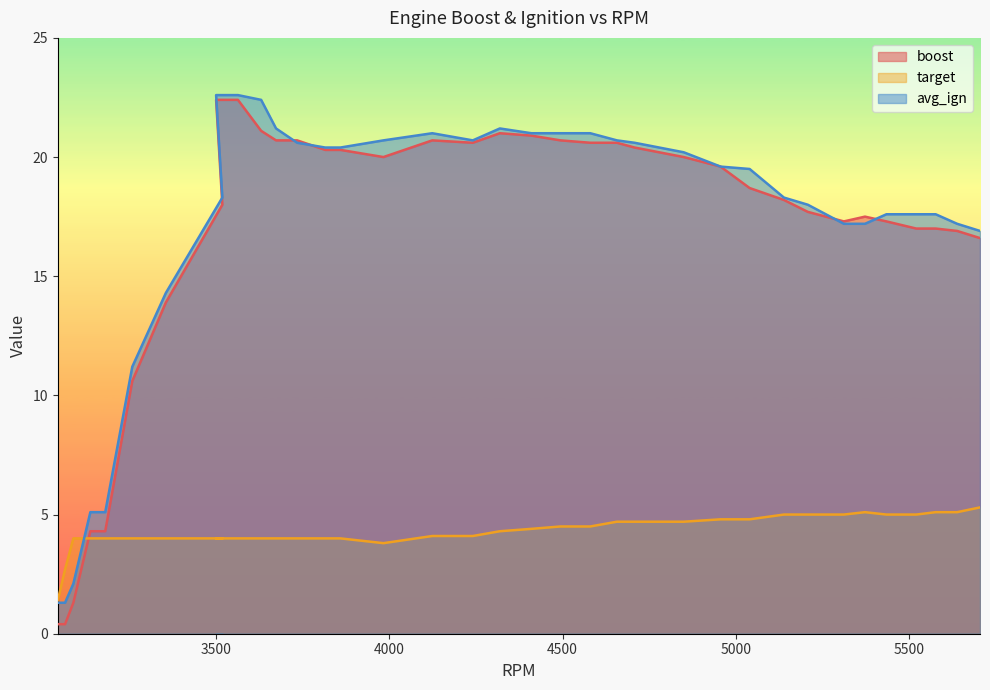

What is the value of the target point at the 15th from the left?

4.0